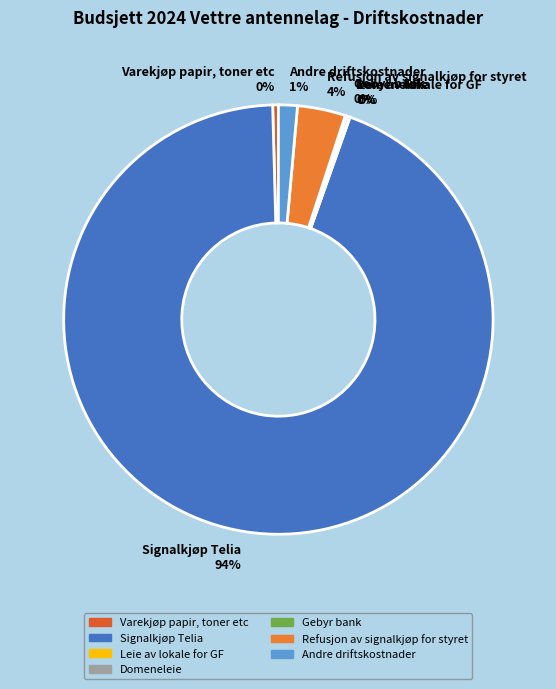

To the nearest percent, what is the average slice percentage?

14%